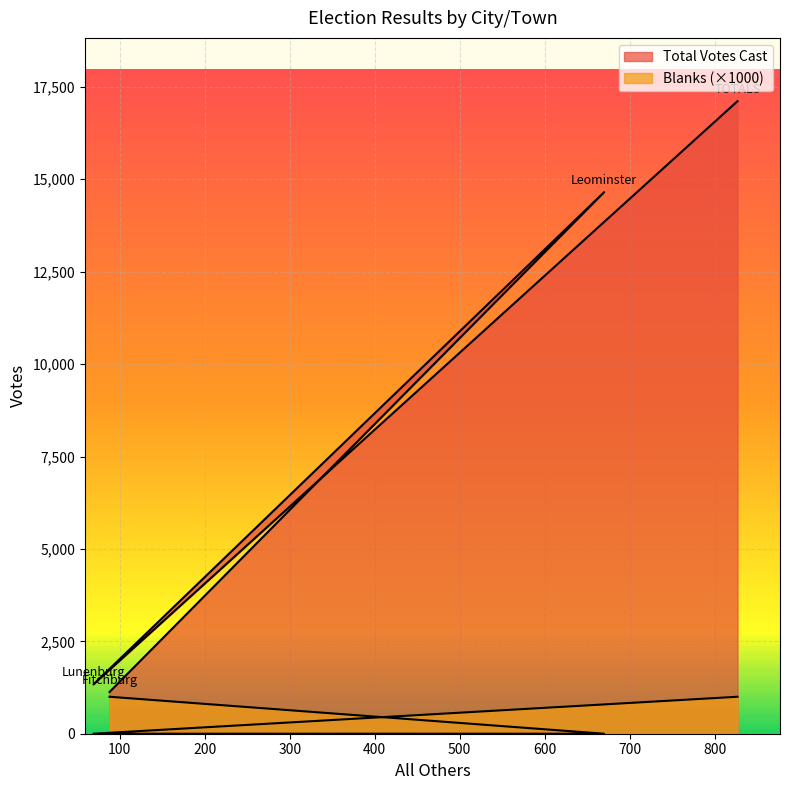

How many lines are shown in the chart?

2